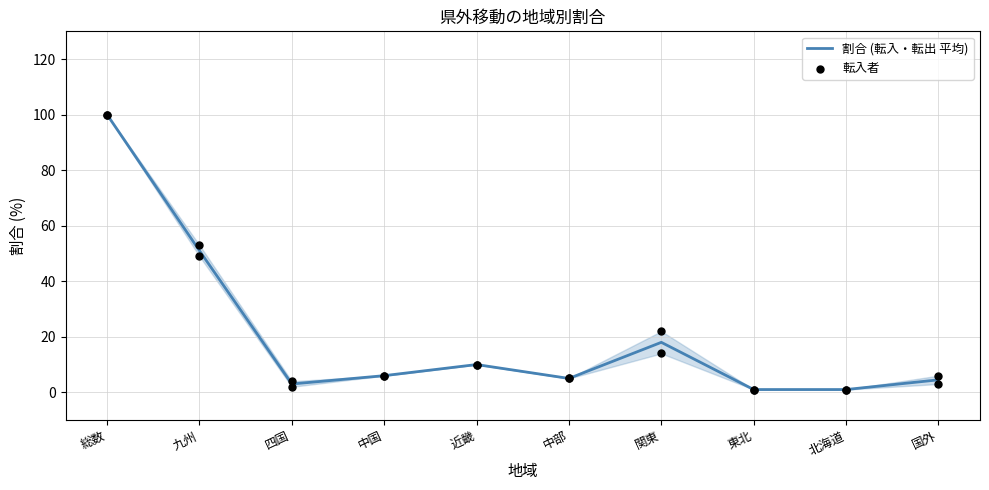

Which series contains the highest Y value?

割合 (転入・転出 平均)